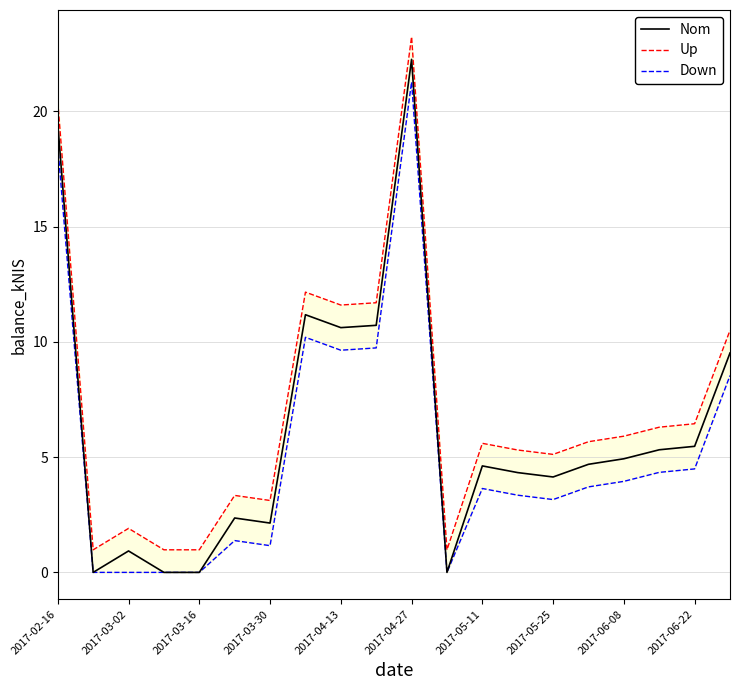

What is the highest value of the Nom series?

22.3